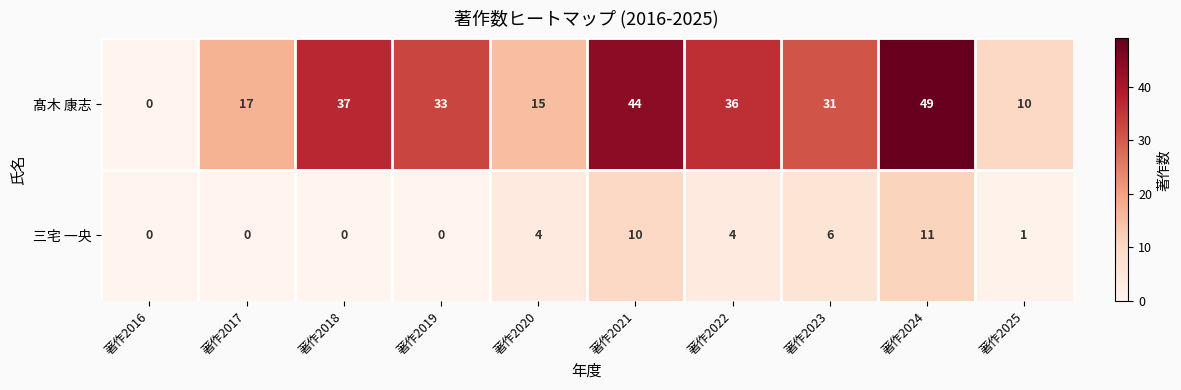

What is the difference between the highest and lowest values at 著作2020?

11